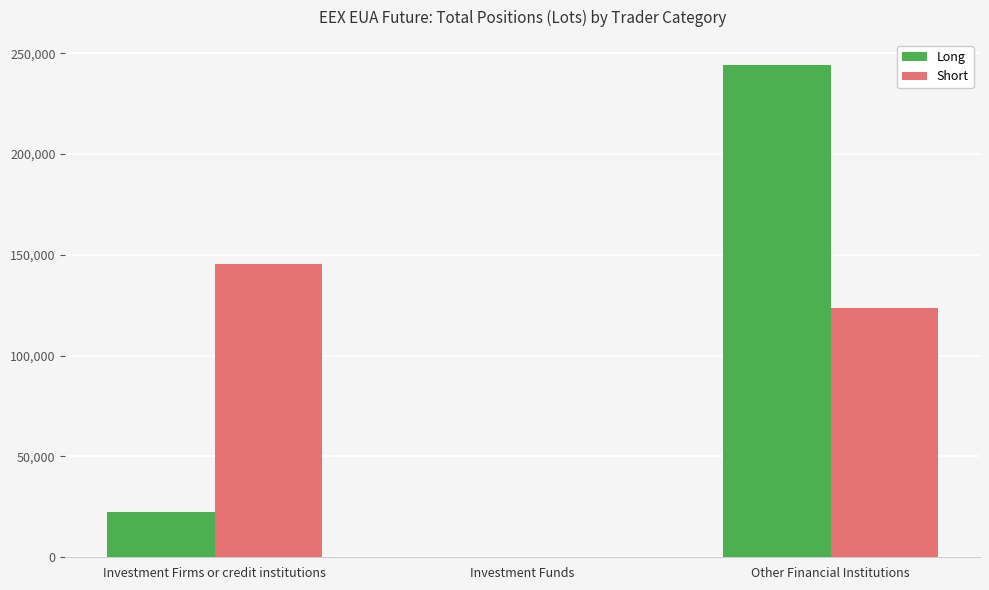

Is the value of Short at Investment Funds greater than the value of Long at Other Financial Institutions?

No